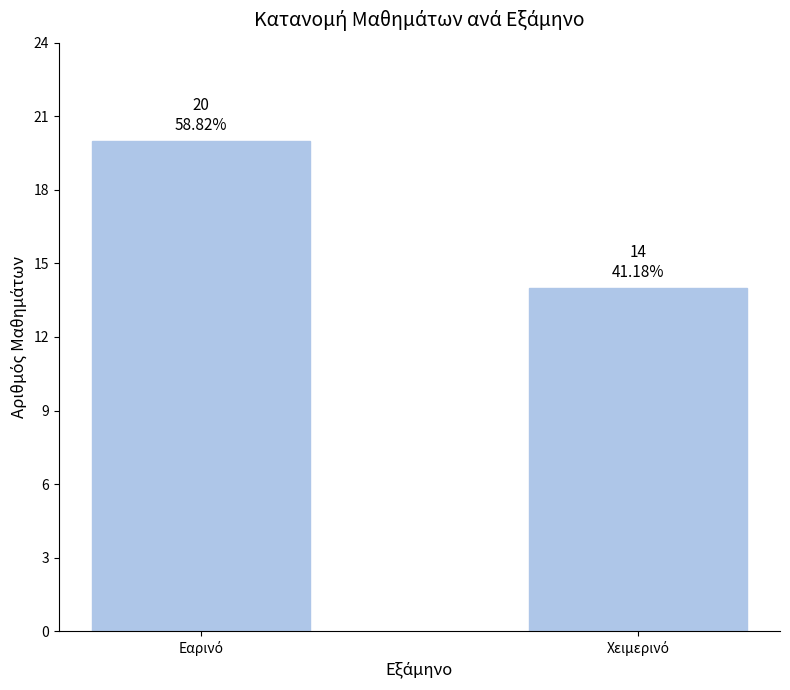

Reading left to right, transcribe all the data shown in this chart.

20	14